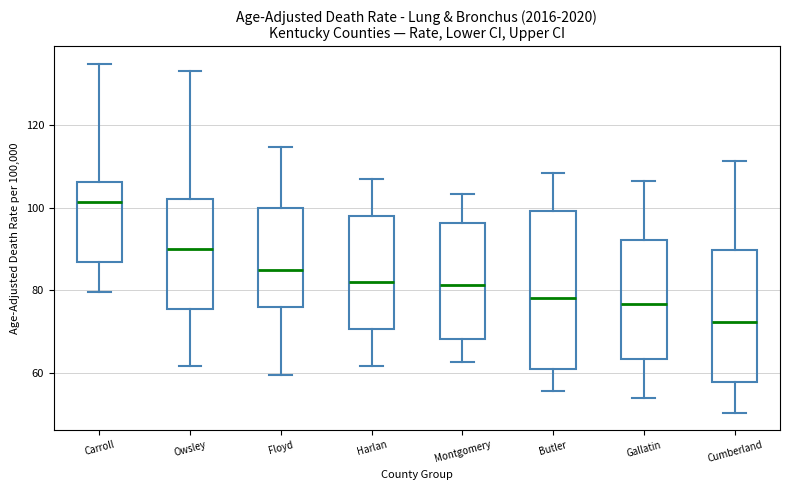

Comparing the boxes themselves (not the whiskers), which one is the tallest?

Butler